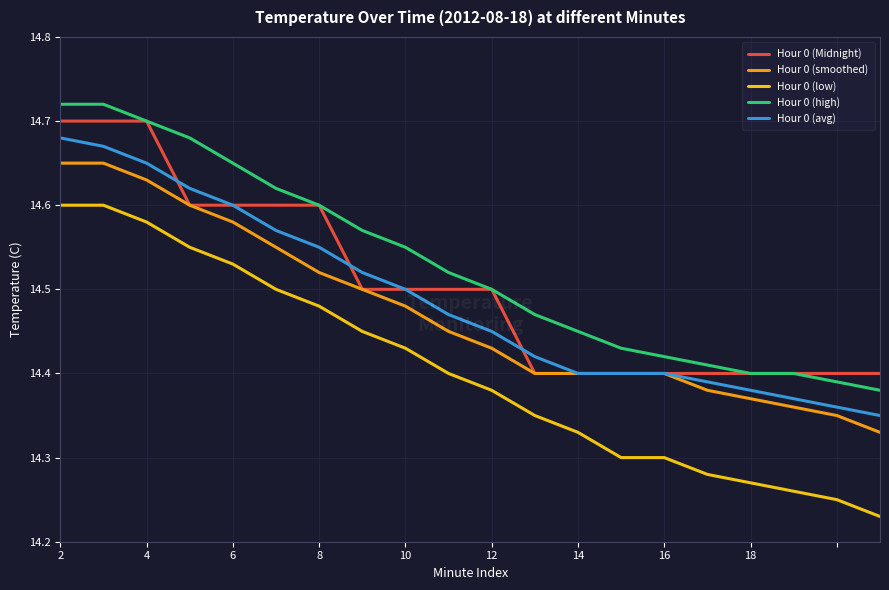

Which series has the widest spread of values?

Hour 0 (low)